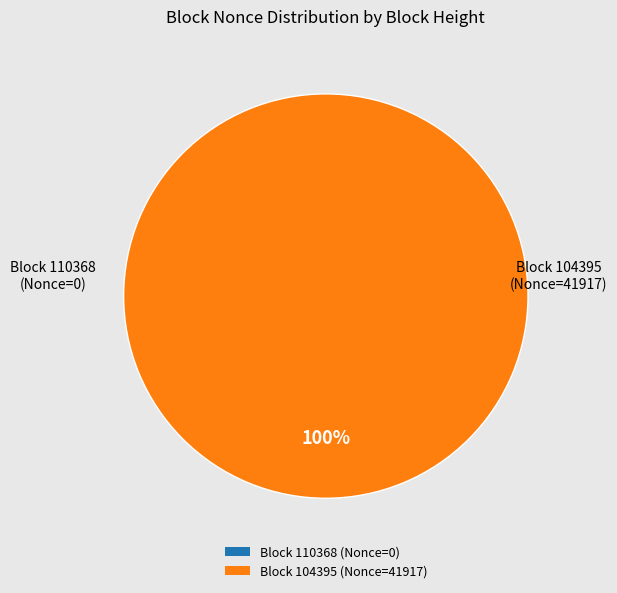

To the nearest percent, what portion does 104395 represent?

100%